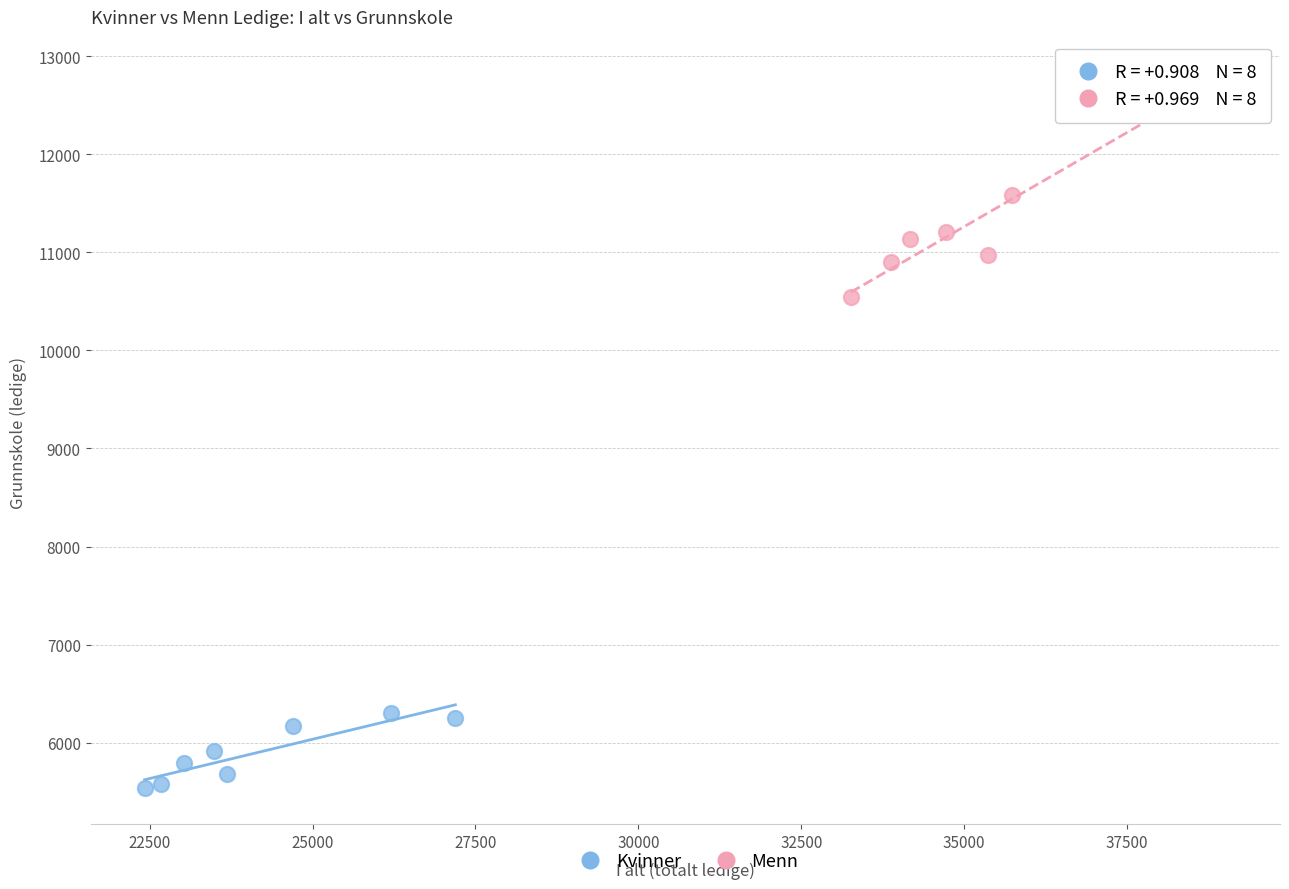

Which series has the largest Y range (max minus min)?

Menn